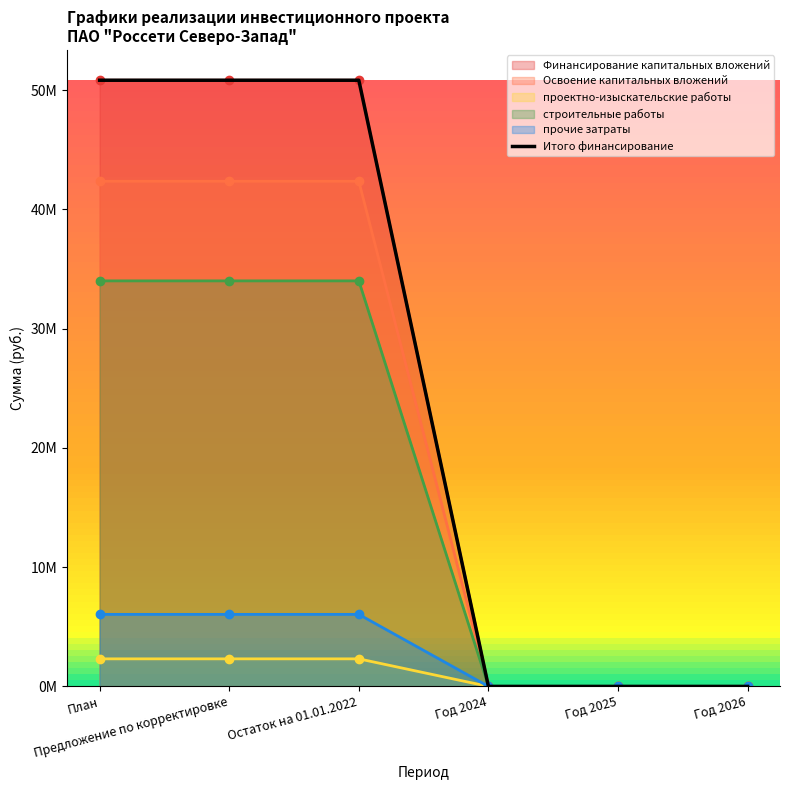

Does the chart have visible grid lines?

No